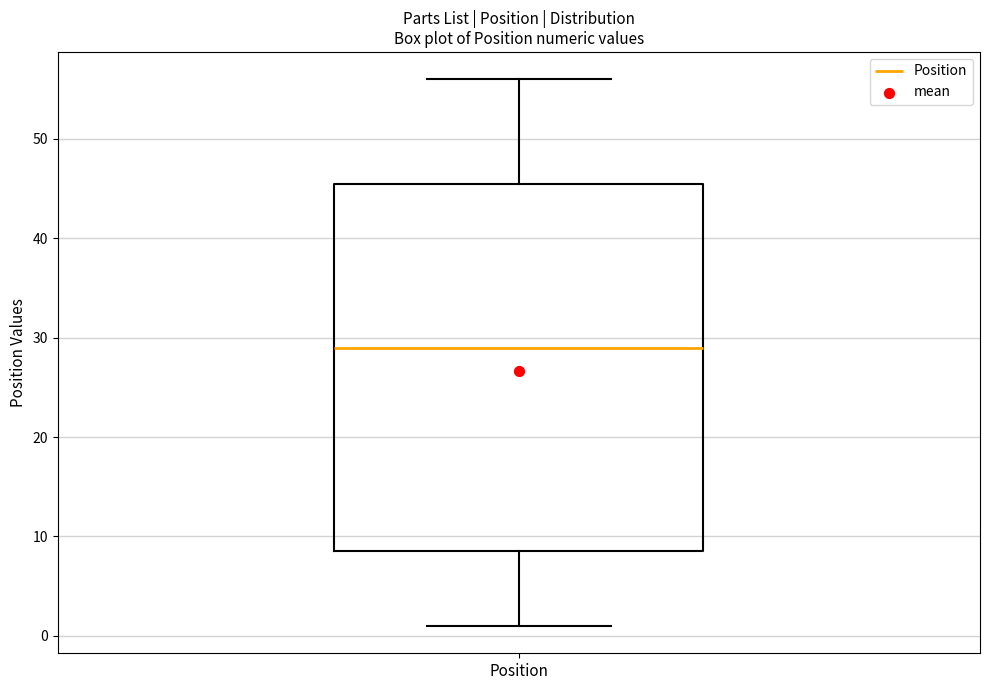

Read this box plot against the y-axis: the position of the median line, the range covered by the box, and the ends of both whiskers. The values are not printed on the chart, so give them approximately, as read against the axis.

median 29, box 9 to 46, whiskers 1 to 56